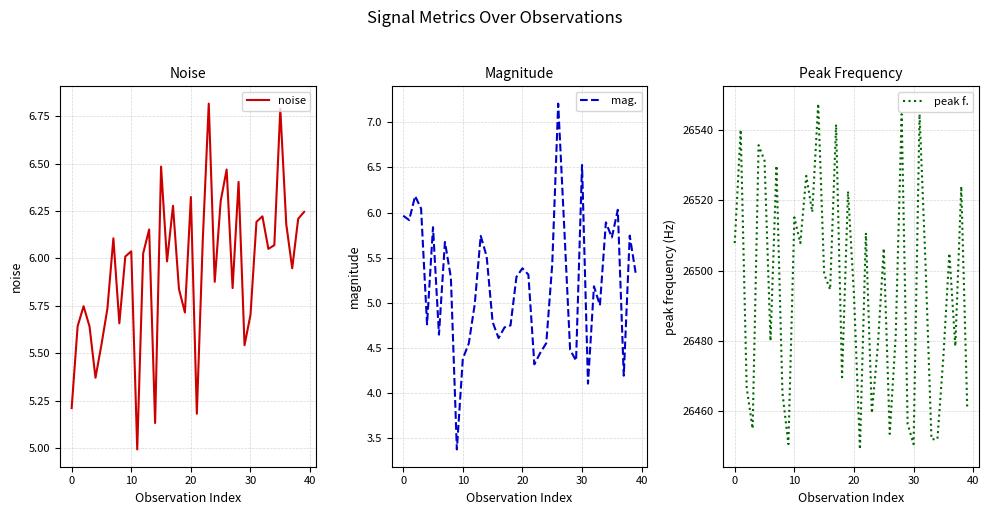

What is the difference between the second highest and minimum values in the mag. series?

3.2